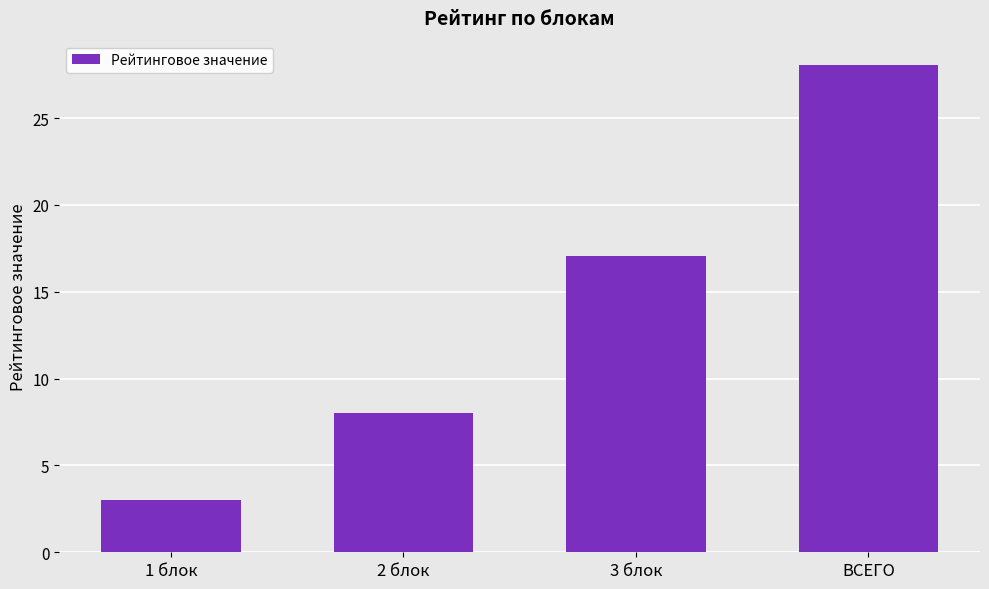

Rank the categories by value from lowest to highest.

1 блок, 2 блок, 3 блок, ВСЕГО